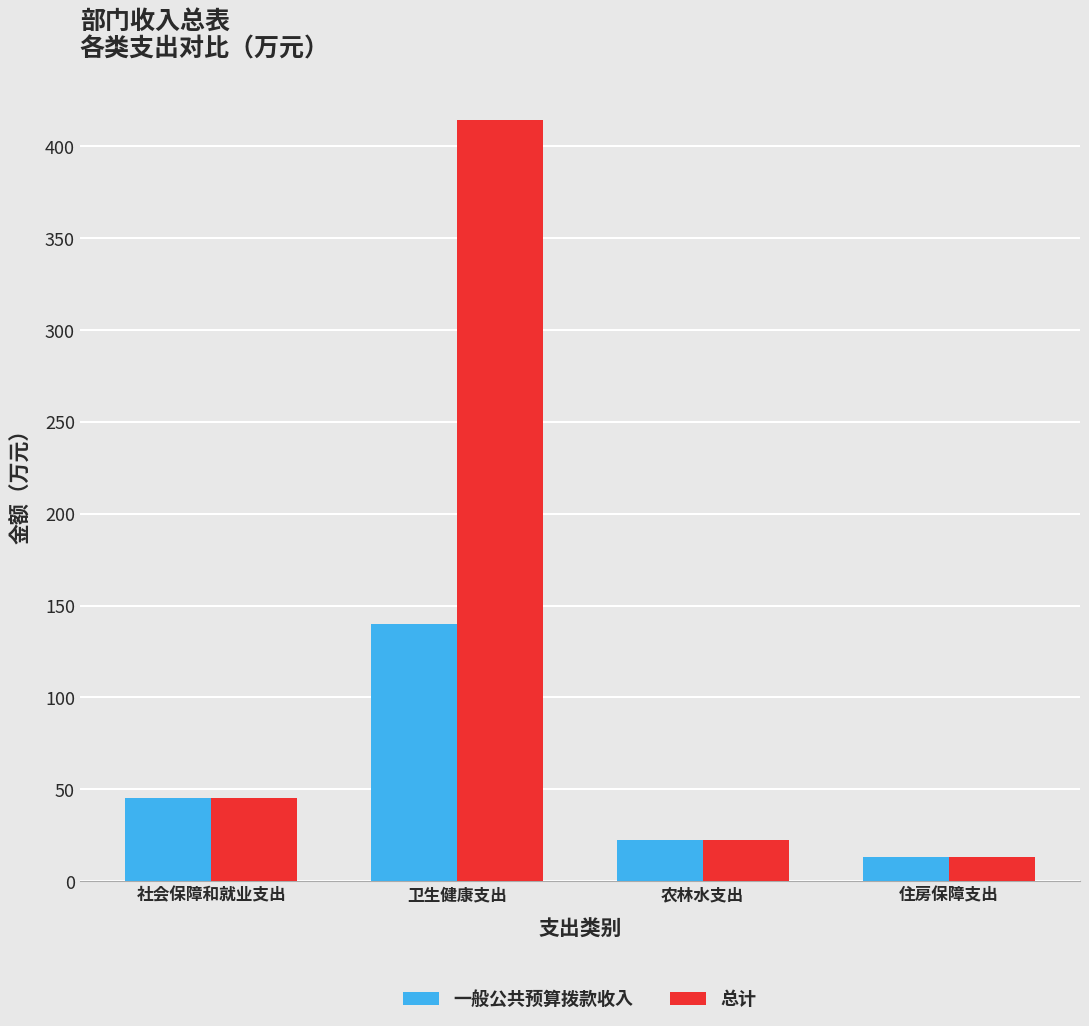

True or false: 总计 has a value of 13.4 at 住房保障支出.

True